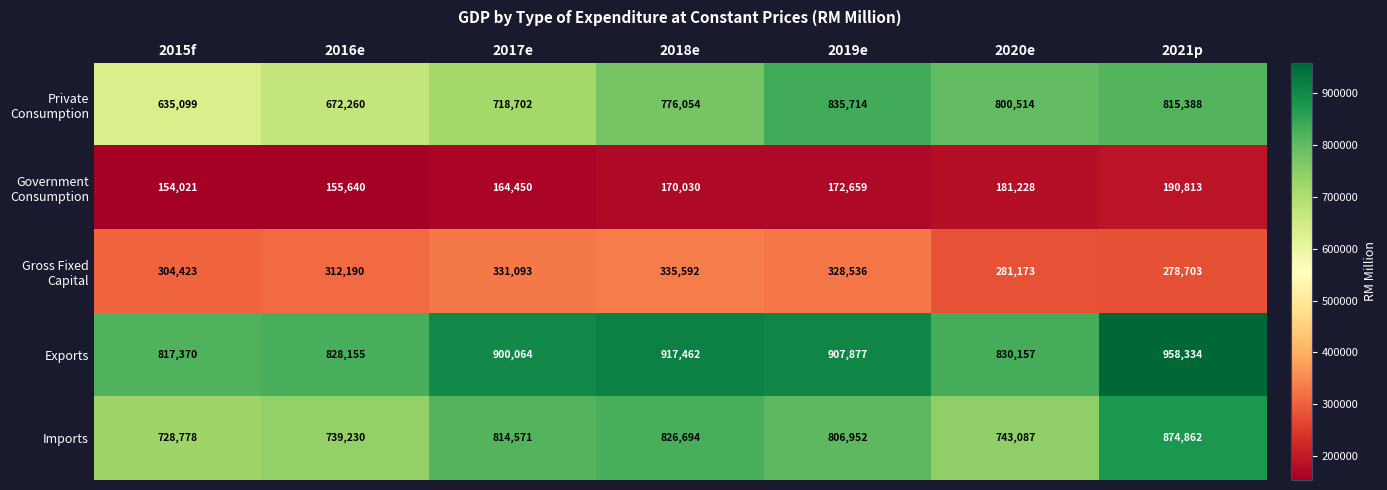

What is the sum of all Exports values?

6159419